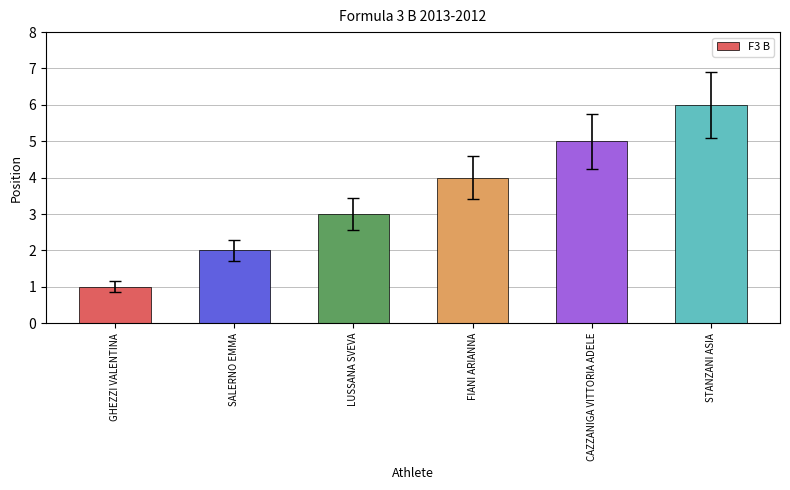

What position from the left is LUSSANA SVEVA?

3